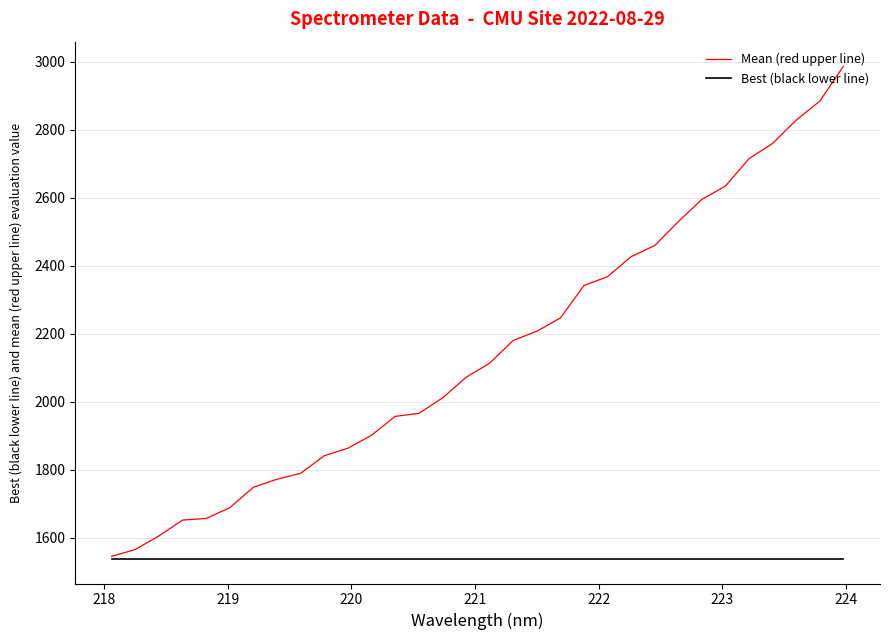

Which series has the largest total across all categories?

Mean (red upper line)